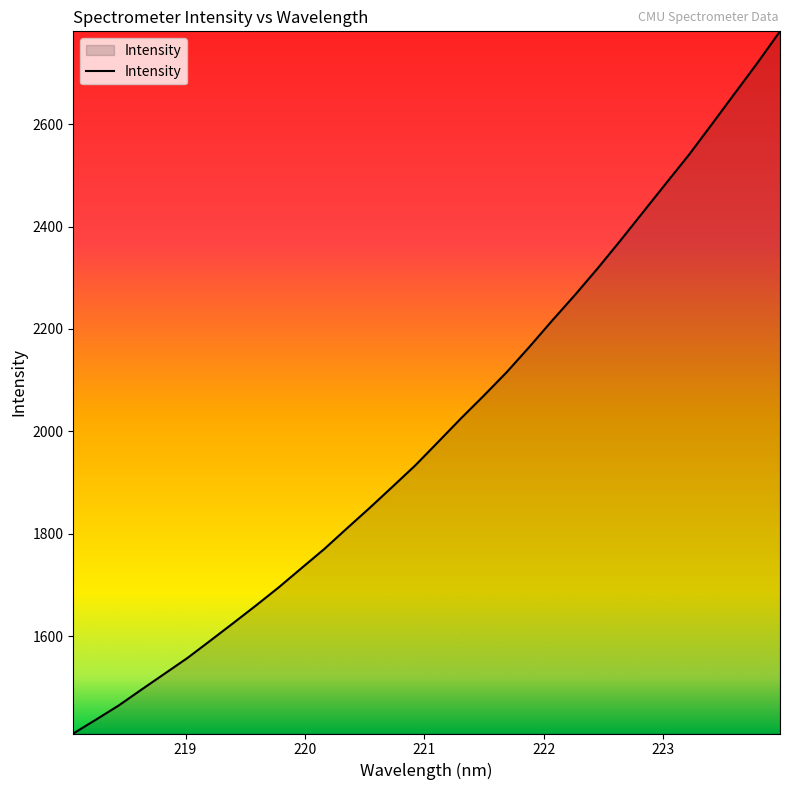

What is the minimum value shown in the chart?

1409.7